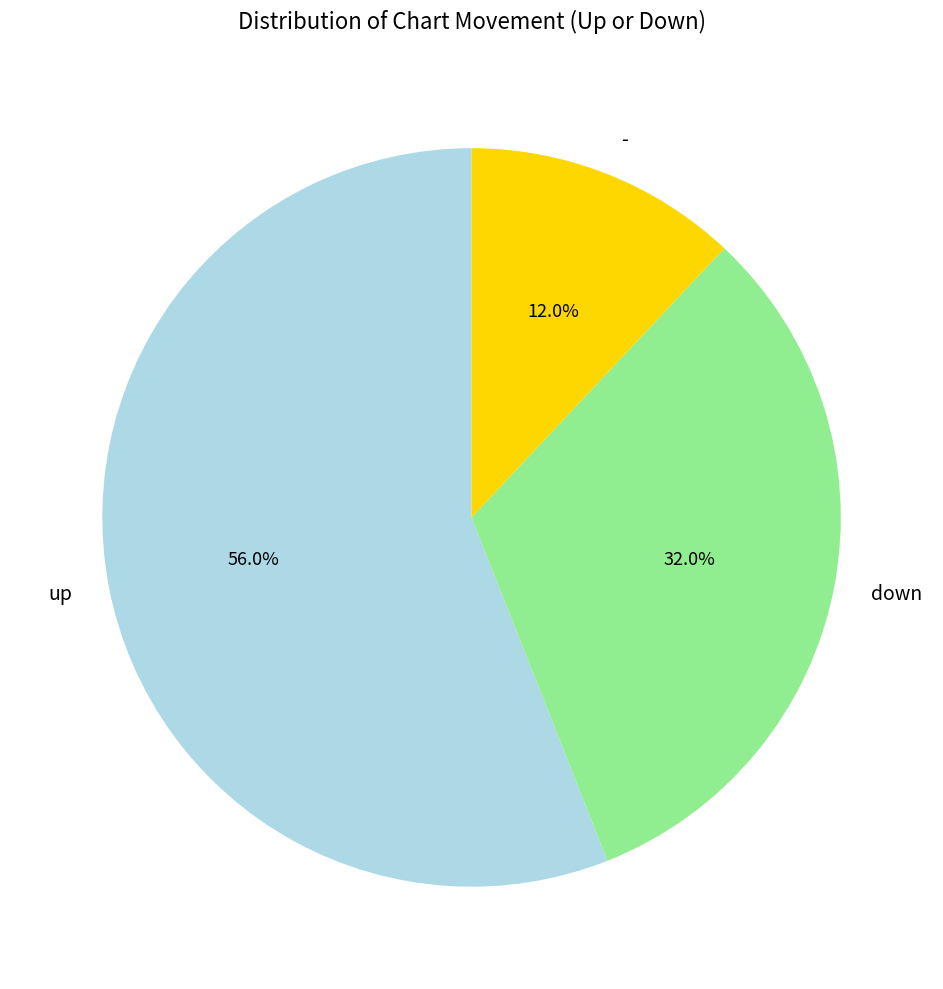

Count the number of slices in the pie.

3